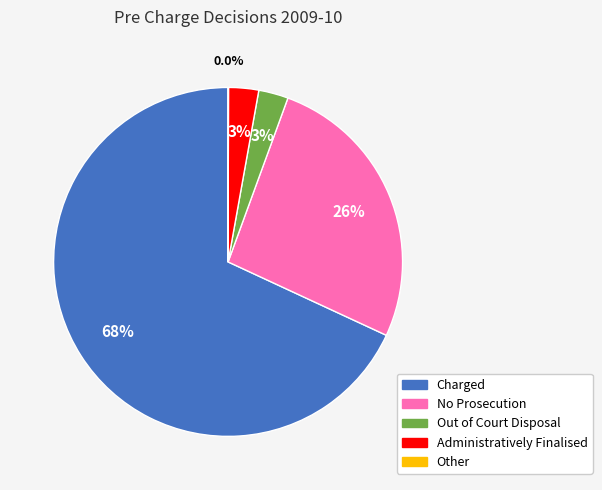

Which category accounts for the majority?

Charged